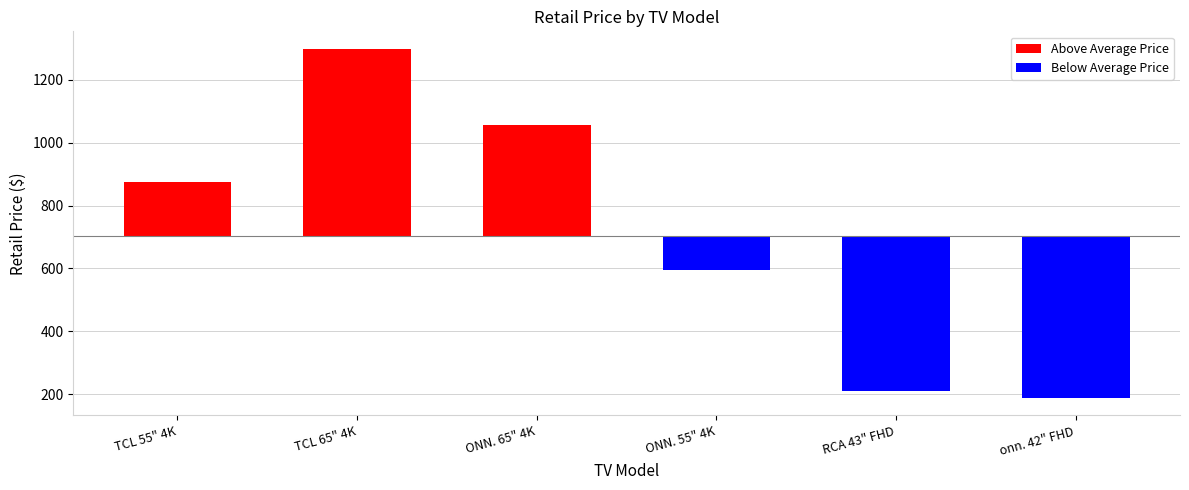

At RCA 43" FHD, list the series in order from smallest to largest.

Below Average Price, Above Average Price